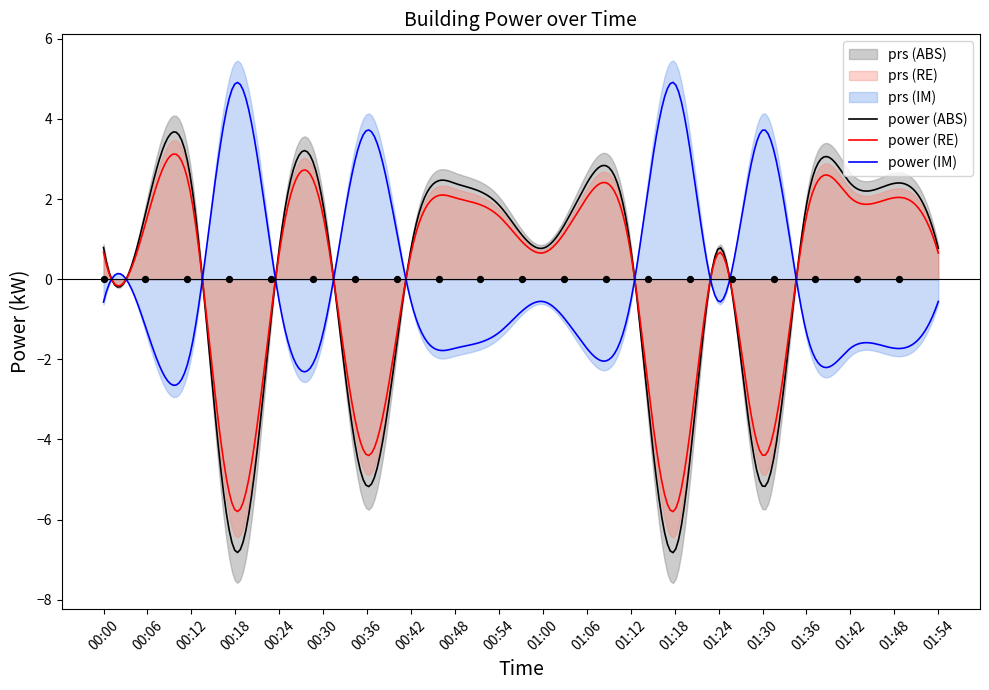

What is the change in value from 01:00 to 01:06?

+1.8